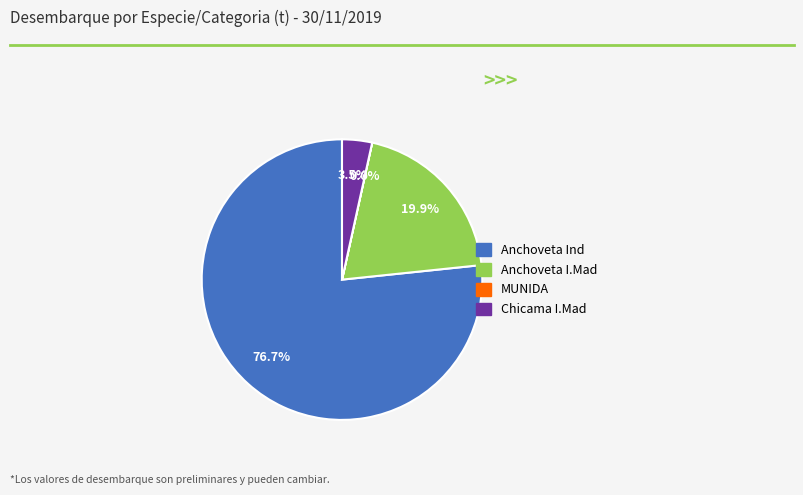

Which category has the biggest portion of the pie?

Anchoveta Ind